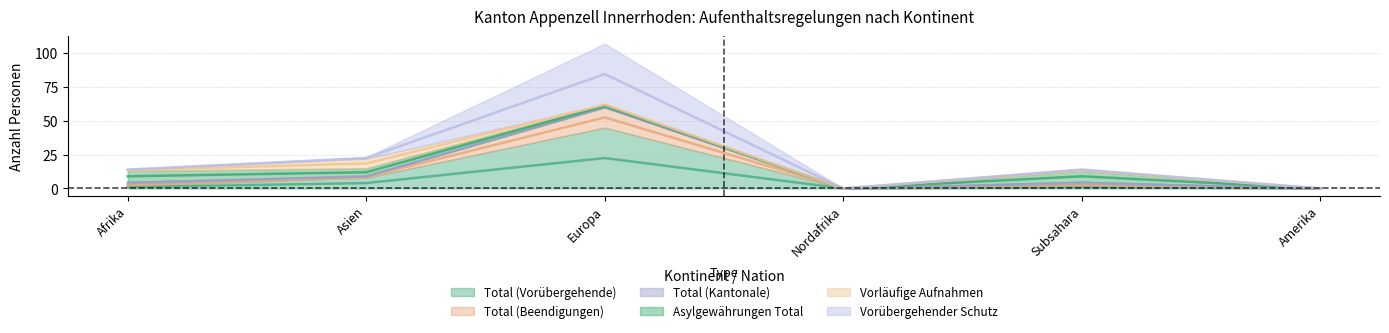

True or false: Total (Vorübergehende) and Total (Beendigungen) intersect in this chart.

False